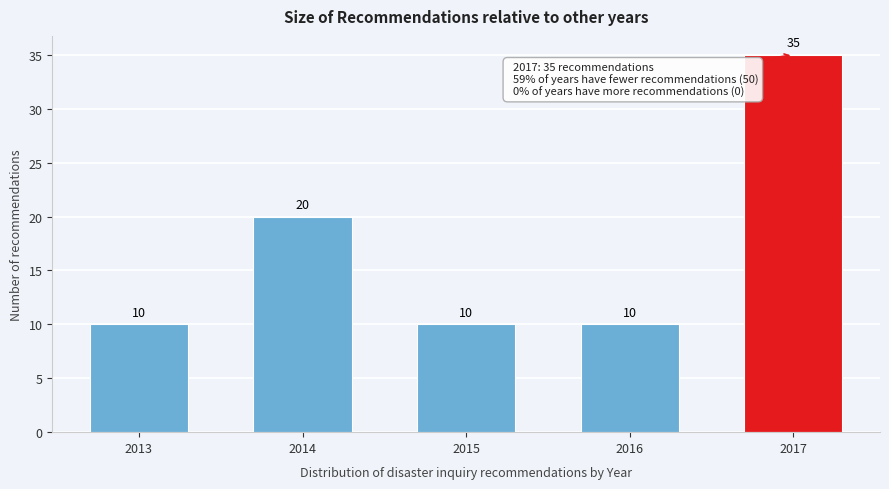

Reading left to right, what are all the values shown in this chart?

2013=10	2014=20	2015=10	2016=10	2017=35